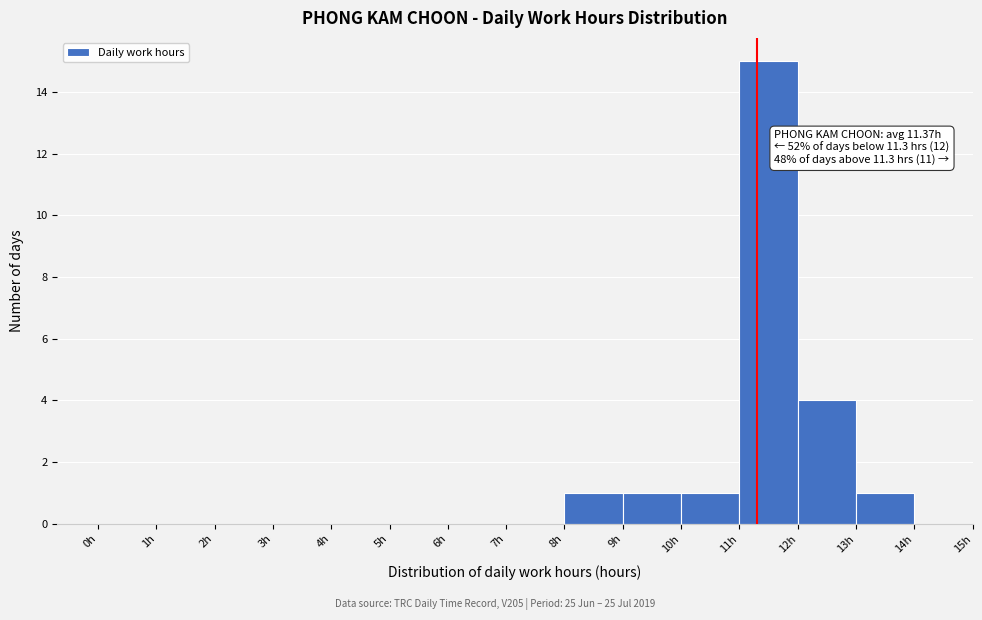

Over which range of the x-axis is the bar tallest?

11 to 12